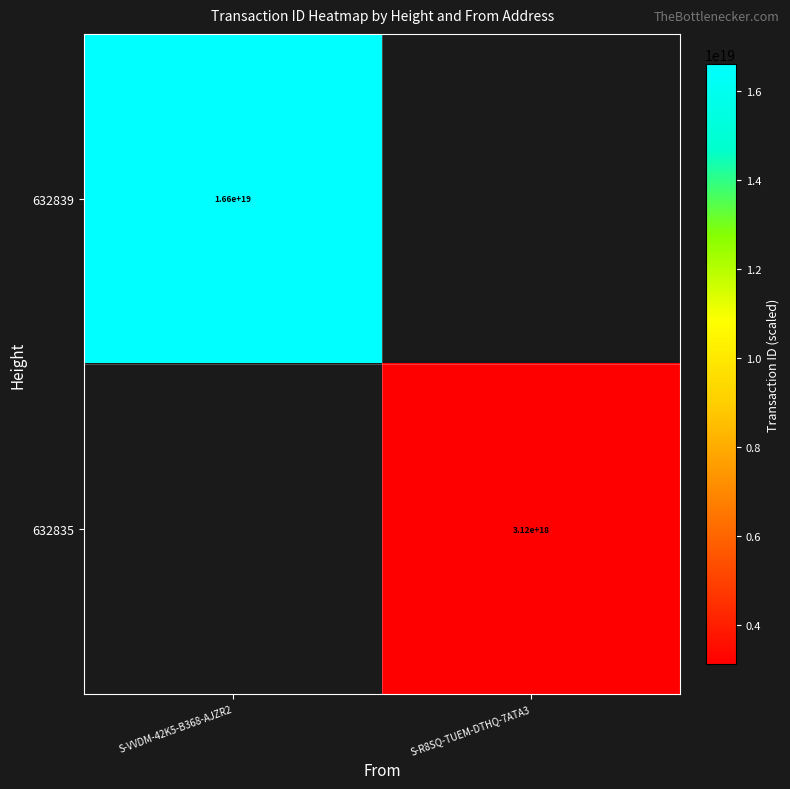

Between S-R8SQ-TUEM-DTHQ-7ATA3 and S-VVDM-42K5-B368-AJZR2, which is larger?

S-VVDM-42K5-B368-AJZR2